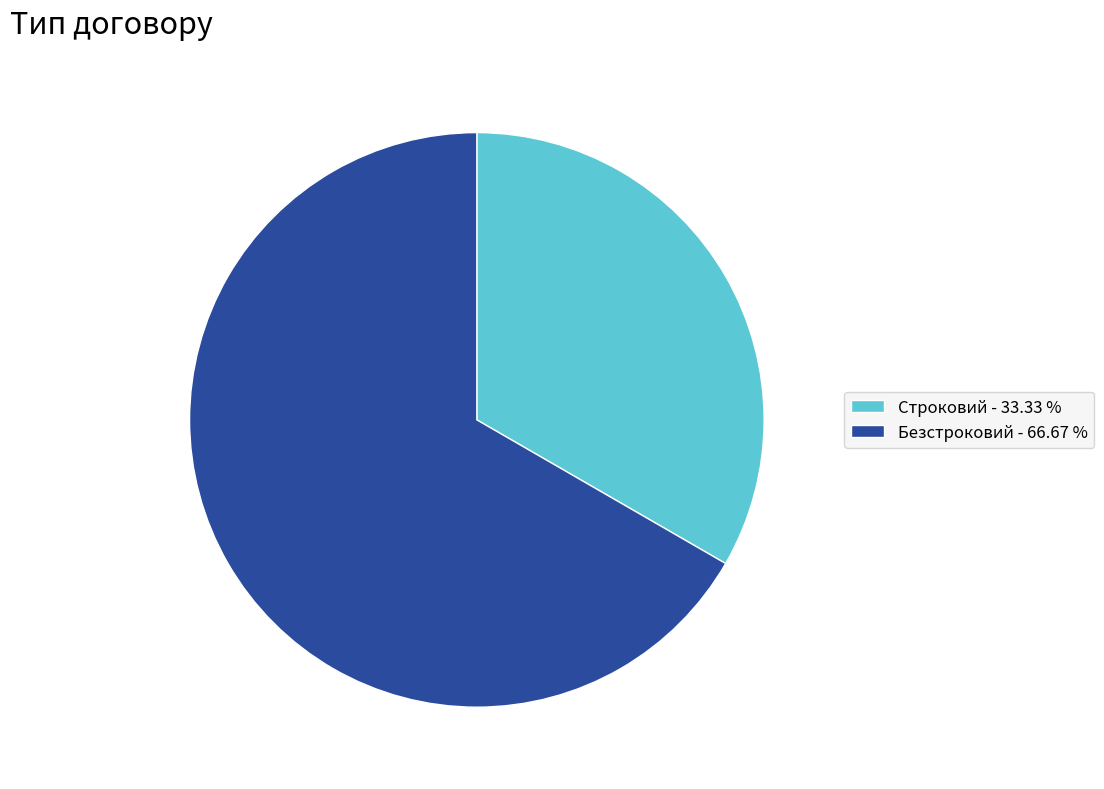

Which slice is the largest?

Безстроковий